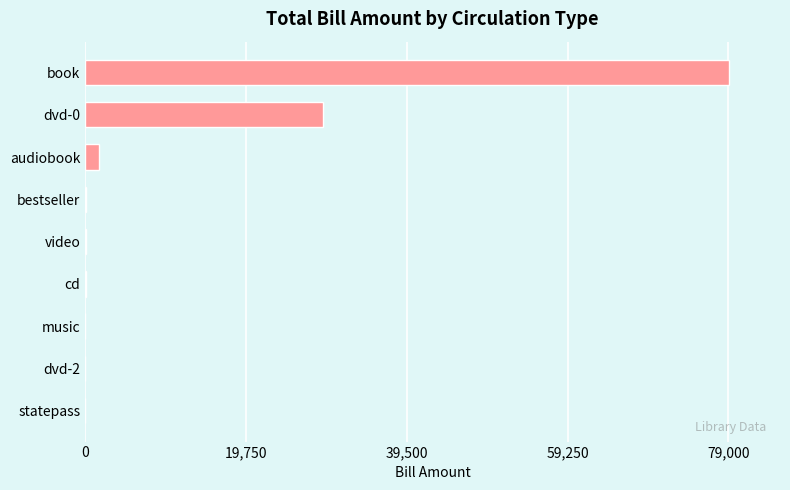

Which category has the highest value across all series?

book